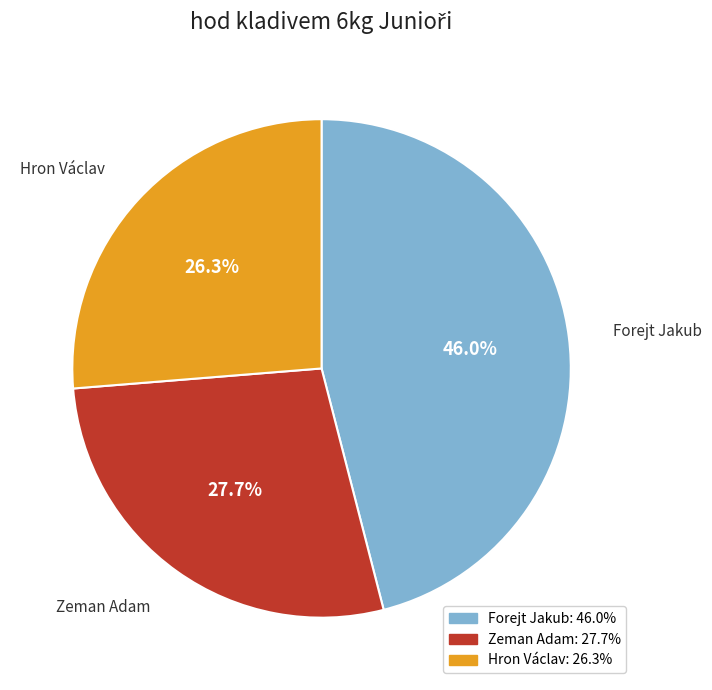

What is the smallest slice in the pie chart?

Hron Václav